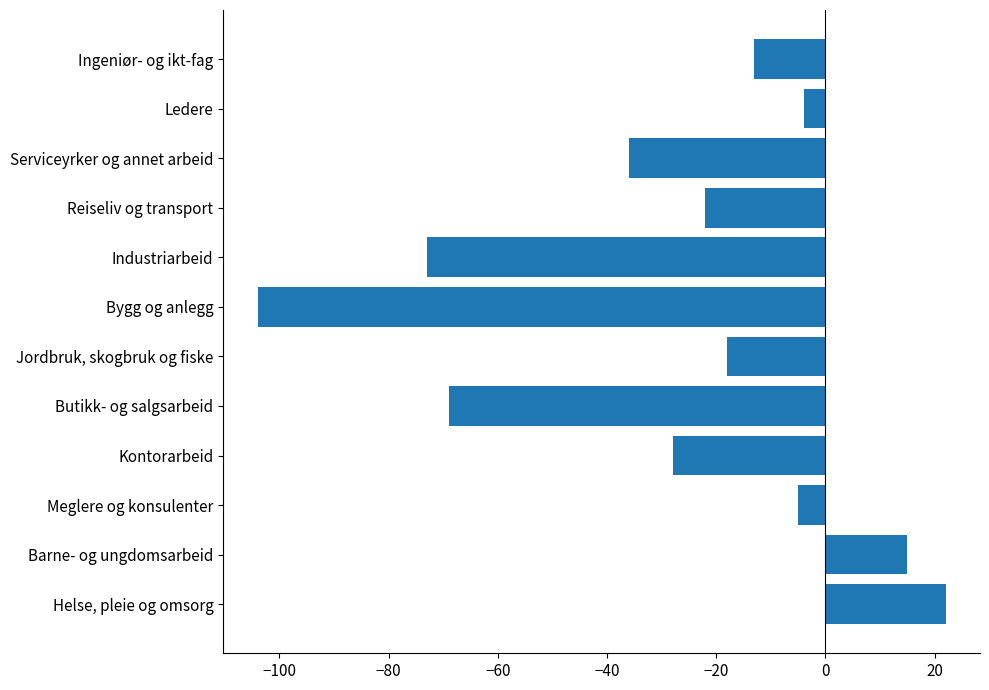

What is the difference between the maximum and minimum values?

126